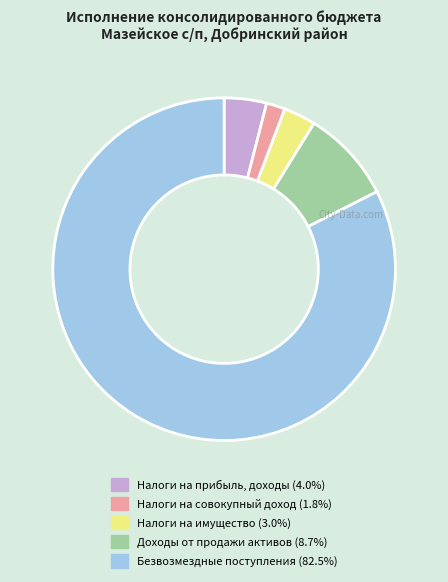

Is there any slice that represents more than half of the pie?

Yes